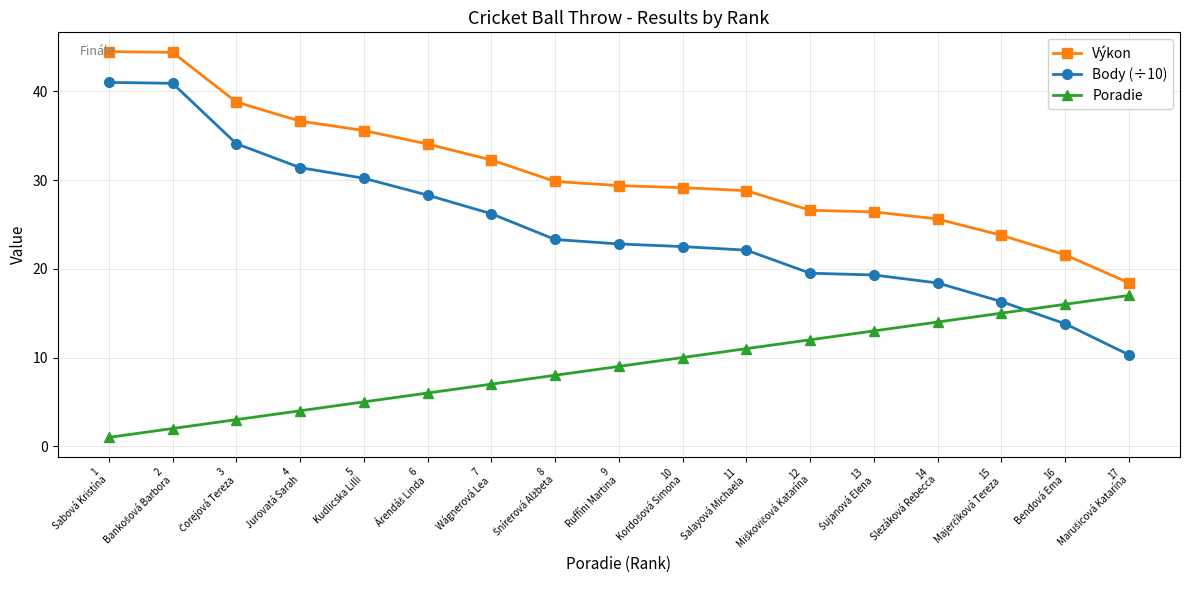

What is the maximum value shown in the chart?

44.5